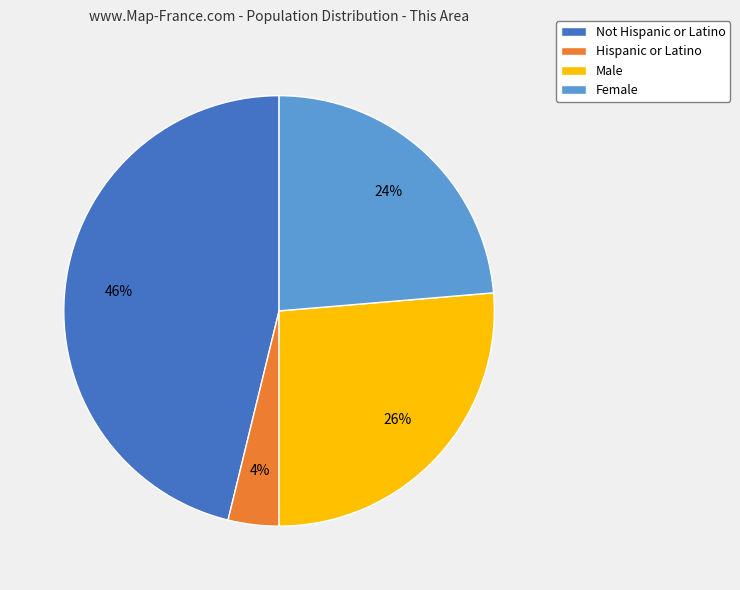

To the nearest percent, what is the difference between the largest and smallest slice percentages?

42%